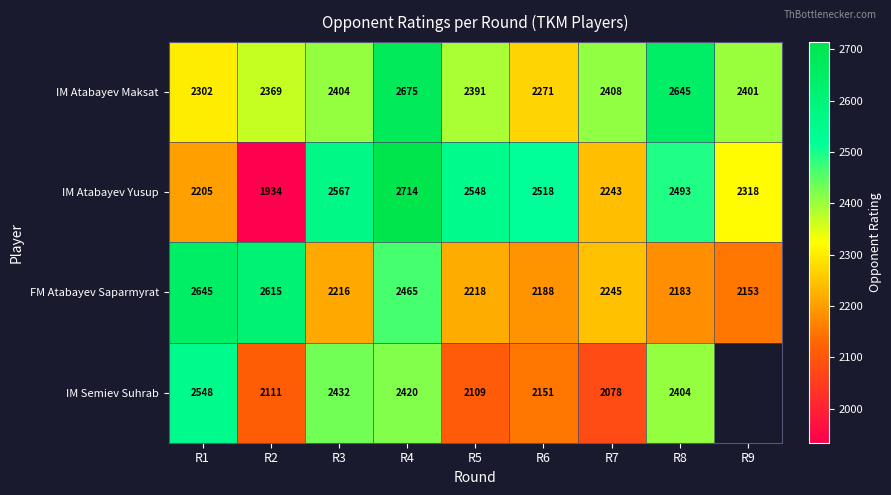

What is the difference between the maximum and minimum values in the IM Atabayev Yusup series?

780